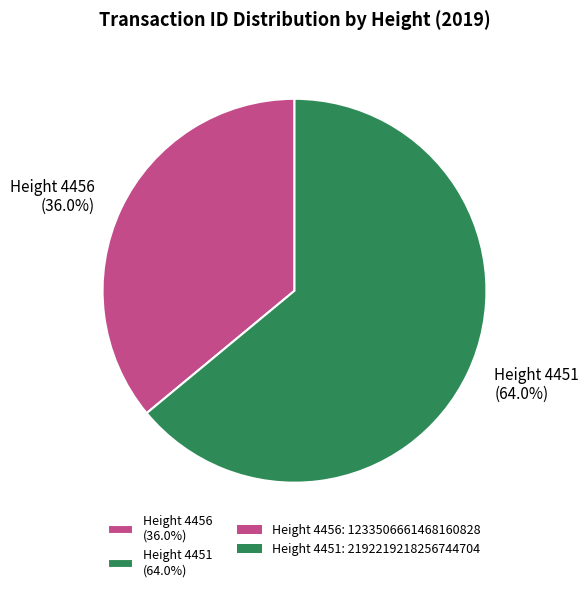

Approximately how many times larger is the value at Height 4456 (36.0%) compared to Height 4451 (64.0%)?

0.6